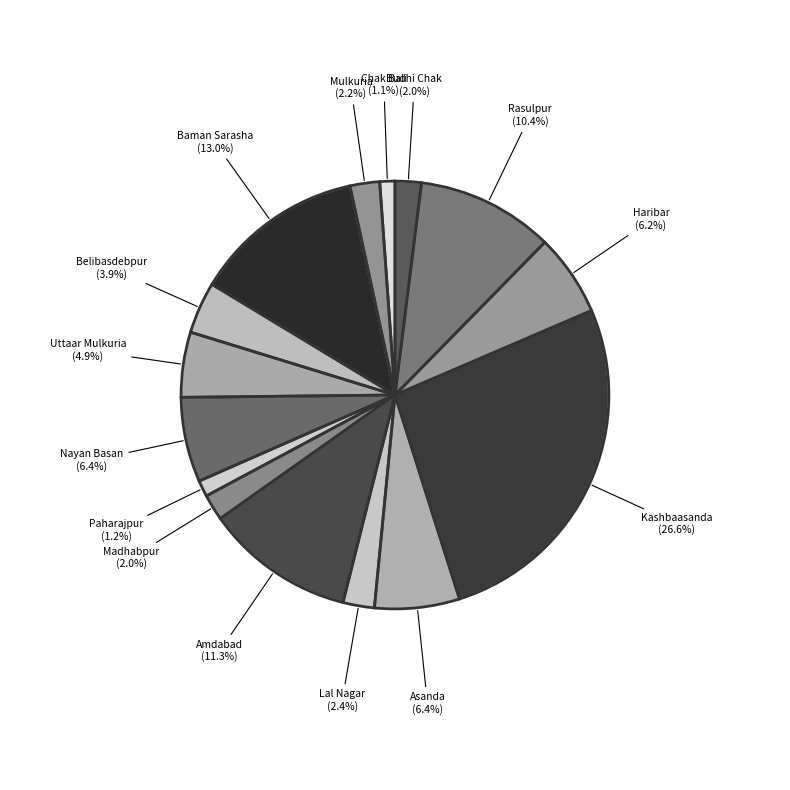

How much of the chart is everything except Chak Bali?

98.9%